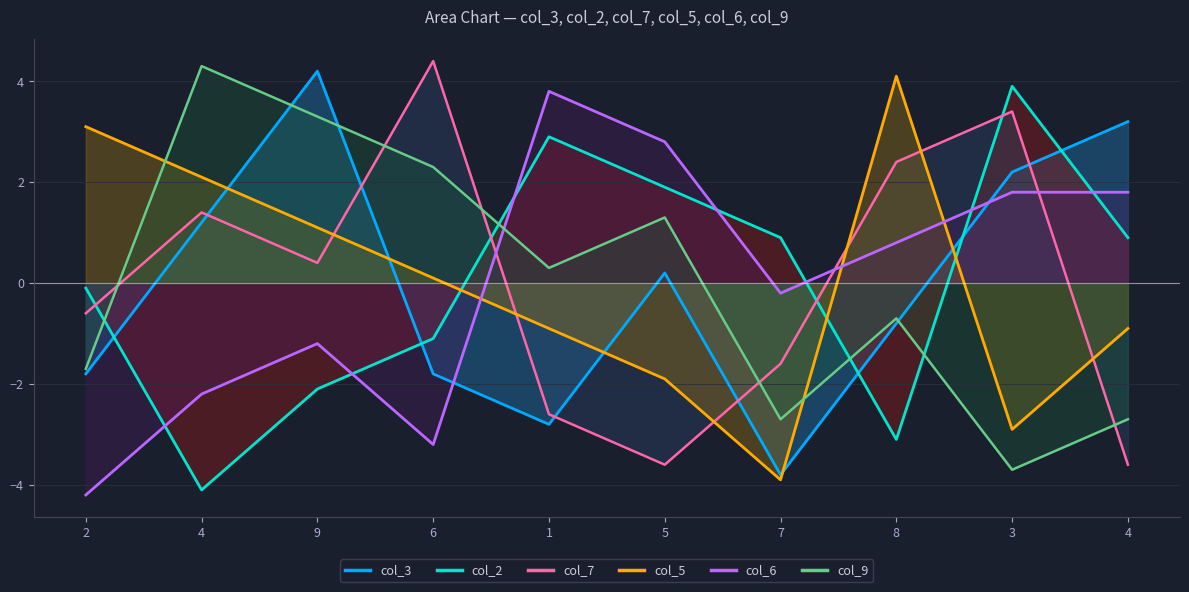

Where is the first local maximum for col_2?

1